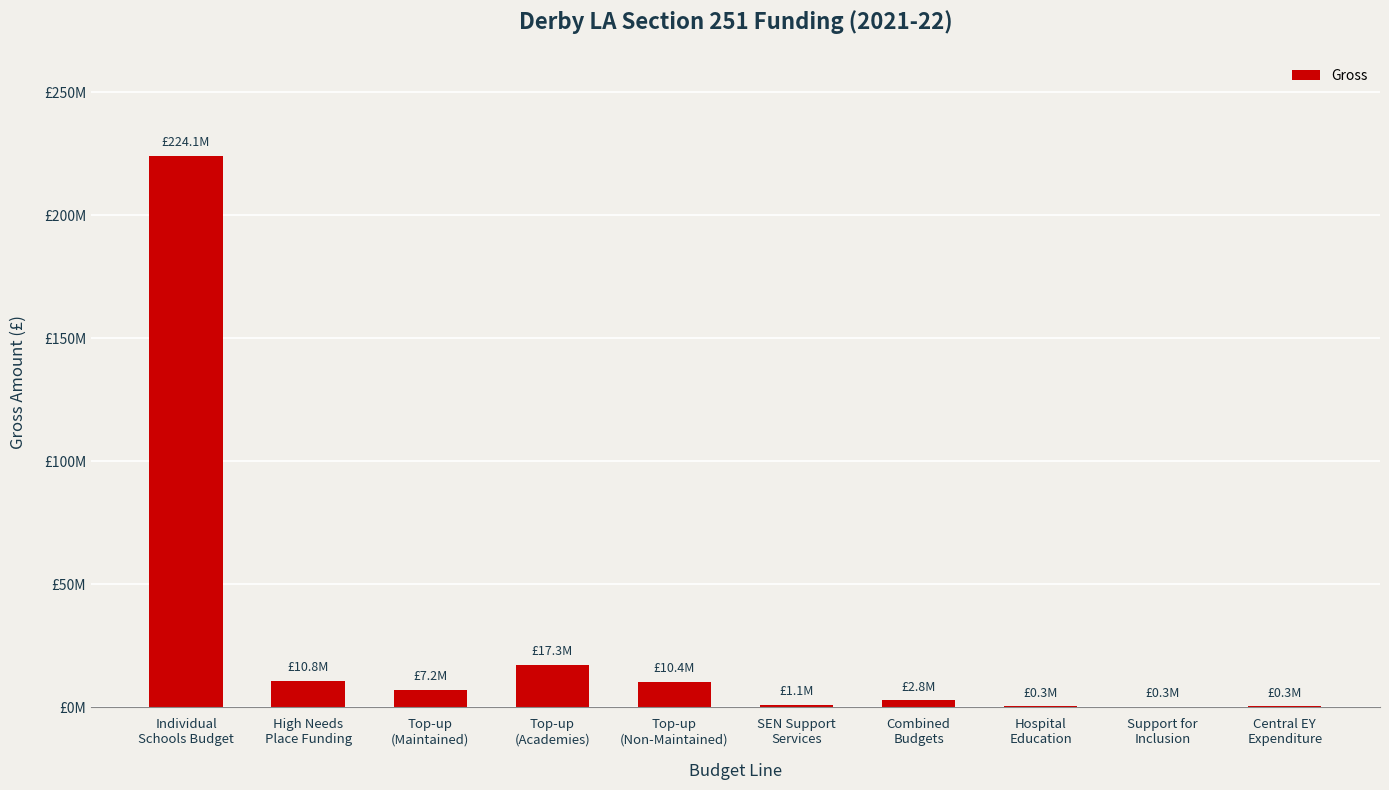

Rank the categories by value from highest to lowest.

Individual
Schools Budget, Top-up
(Academies), High Needs
Place Funding, Top-up
(Non-Maintained), Top-up
(Maintained), Combined
Budgets, SEN Support
Services, Hospital
Education, Central EY
Expenditure, Support for
Inclusion